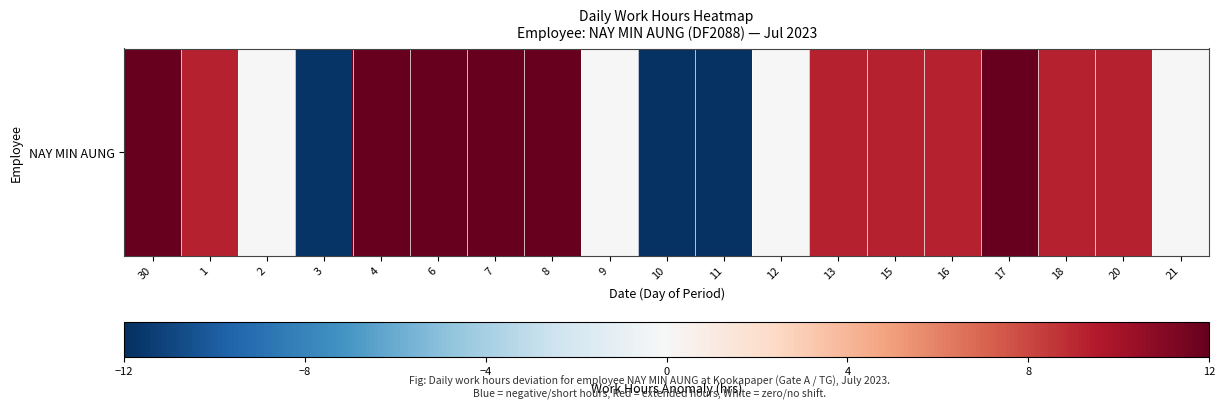

Approximately how many times larger is the value at 1 compared to 13?

1.0